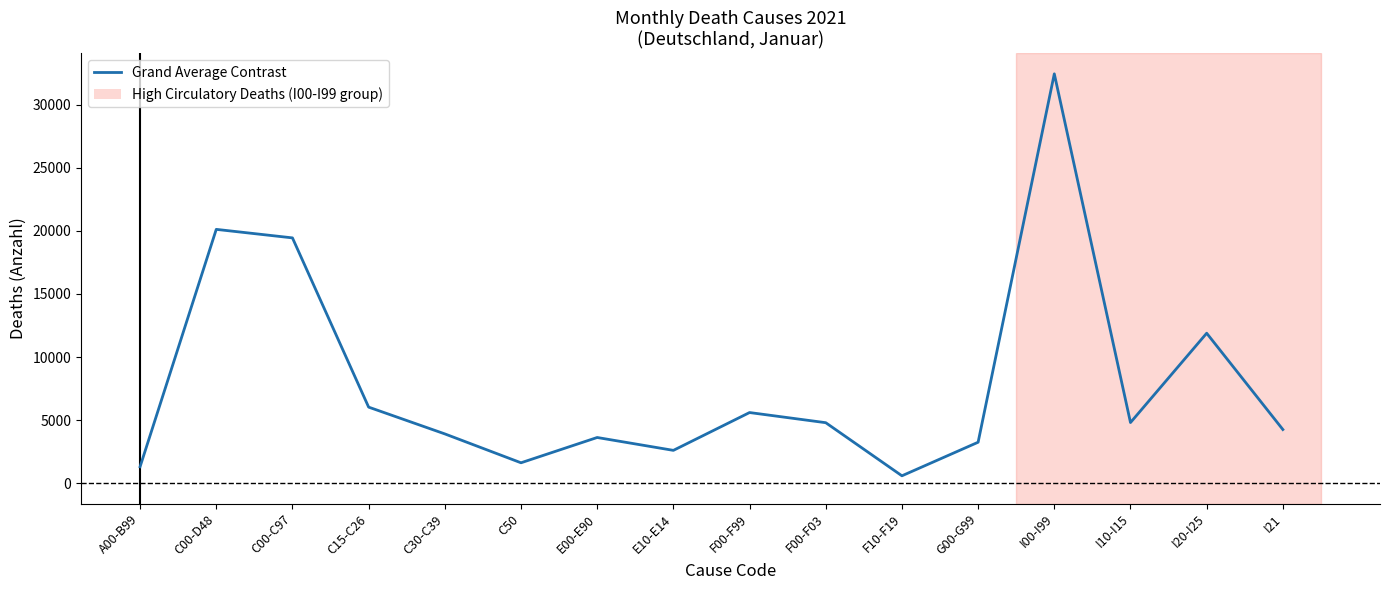

What is the average value?

7892